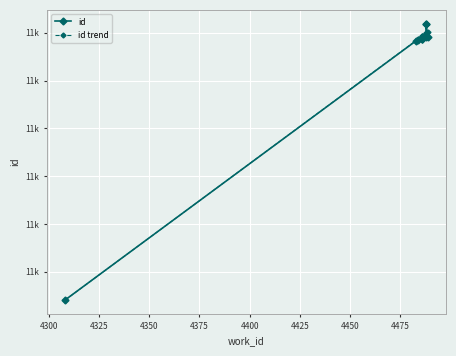

True or false: id trend has a value of 11783.6 at 4300.

True